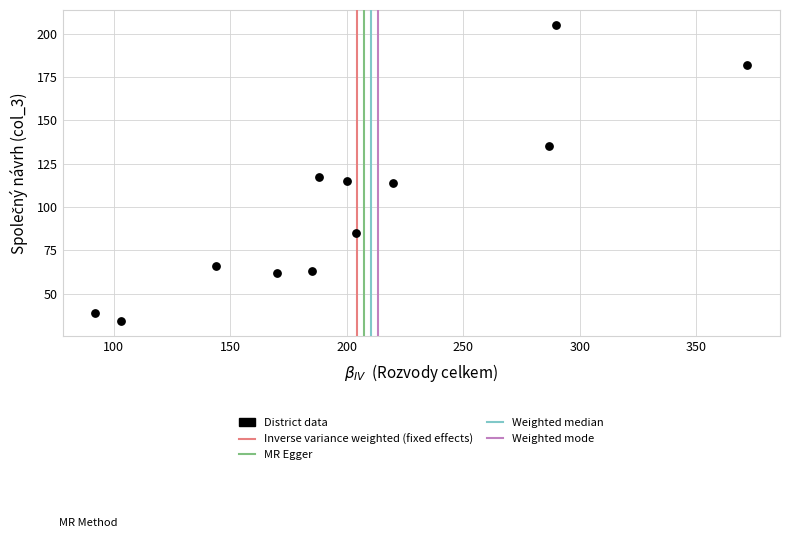

What is the average Y value?

101